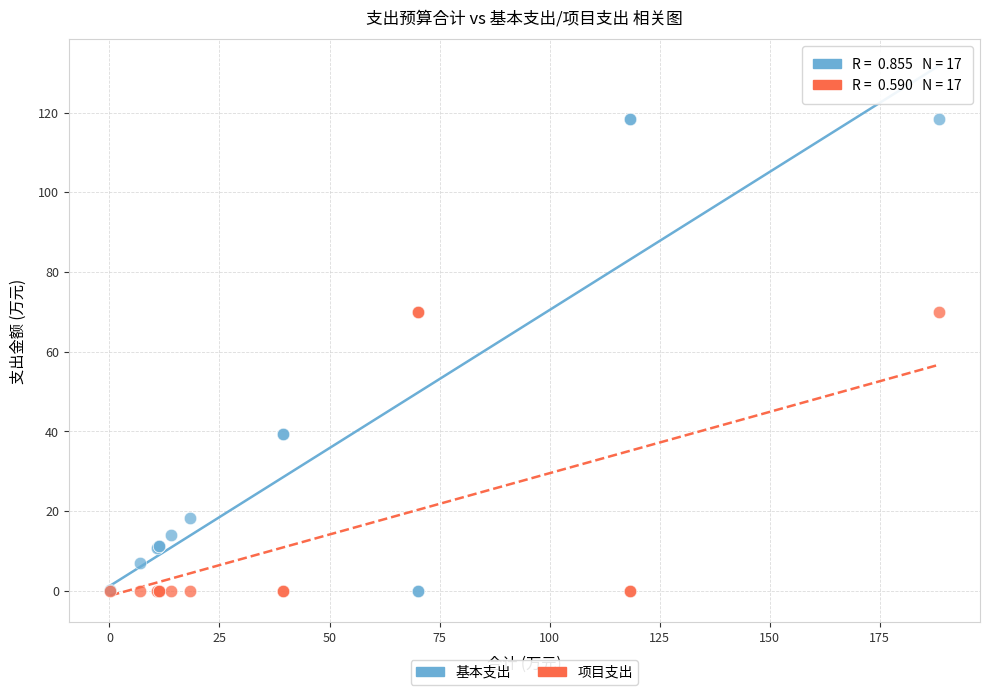

What are all the series names shown in the legend?

基本支出, 项目支出